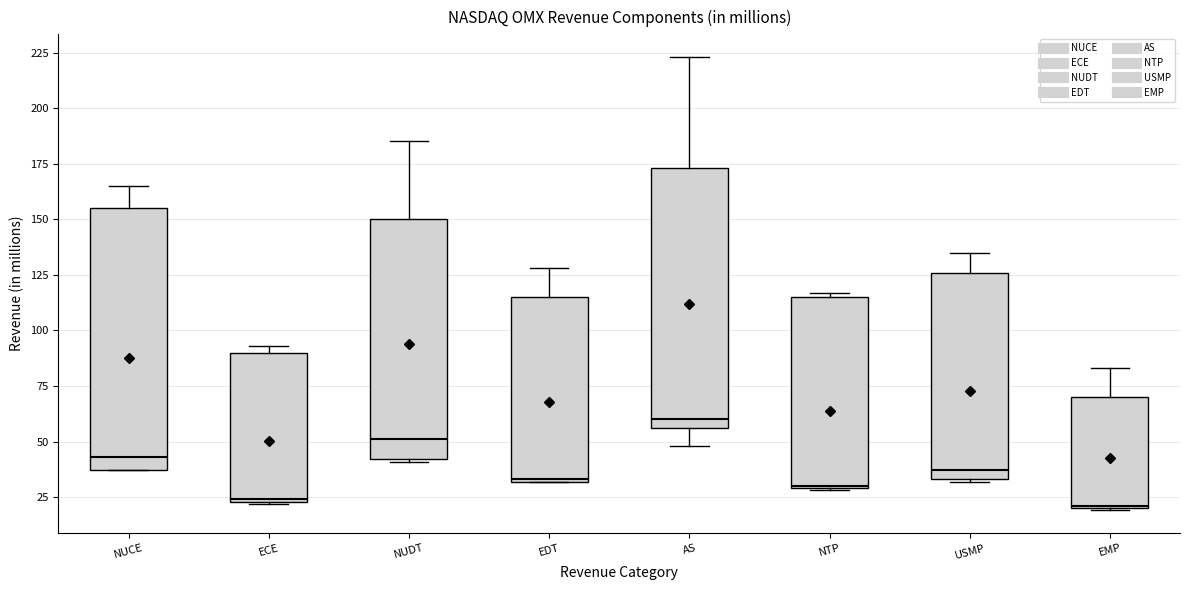

Where does the median line of the box for NUCE sit on the y-axis? The values are not printed on the chart, so give them approximately, as read against the axis.

45